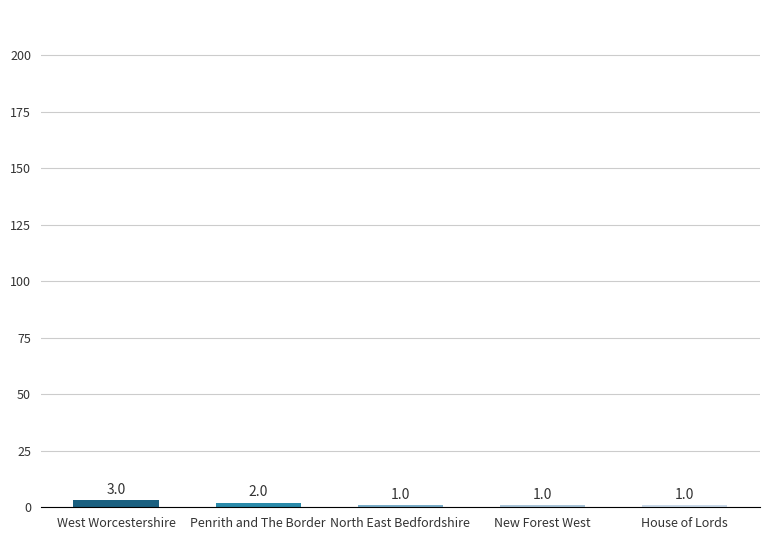

What is the label of the 3rd bar from the right?

North East Bedfordshire